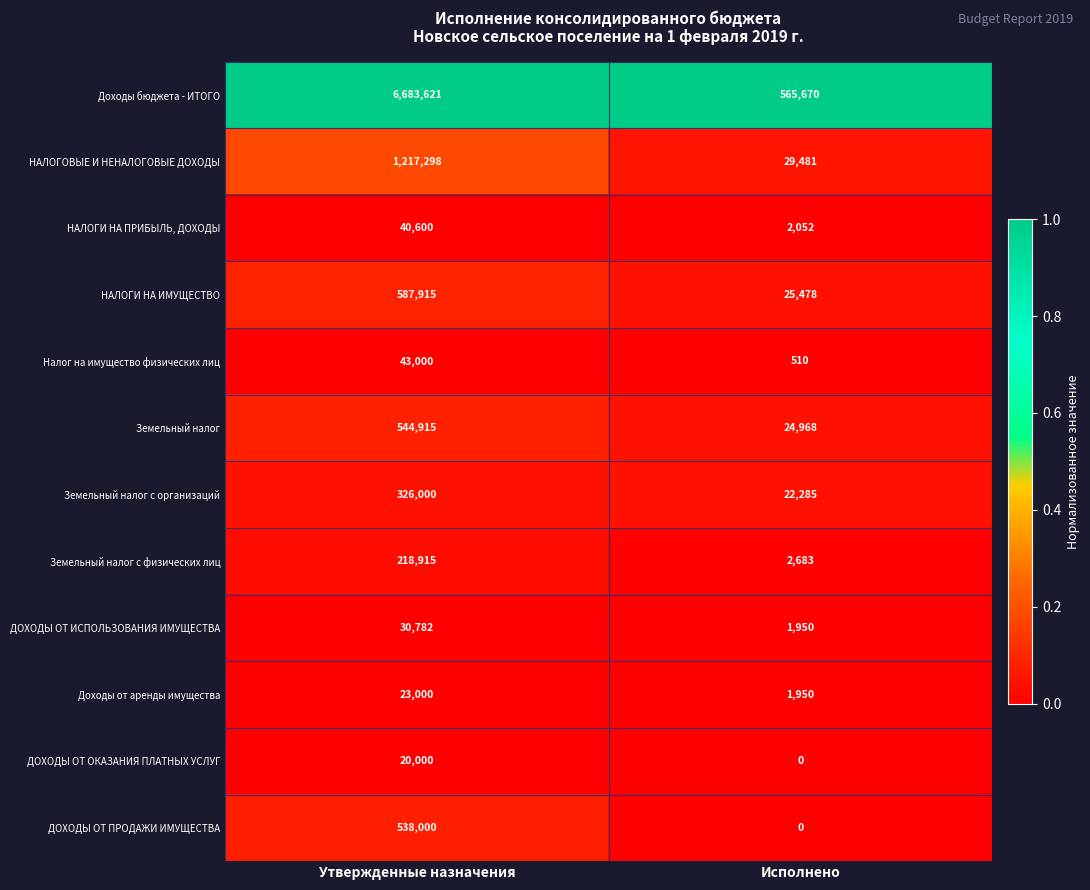

At which label is Земельный налог с организаций closest to 174142?

Исполнено